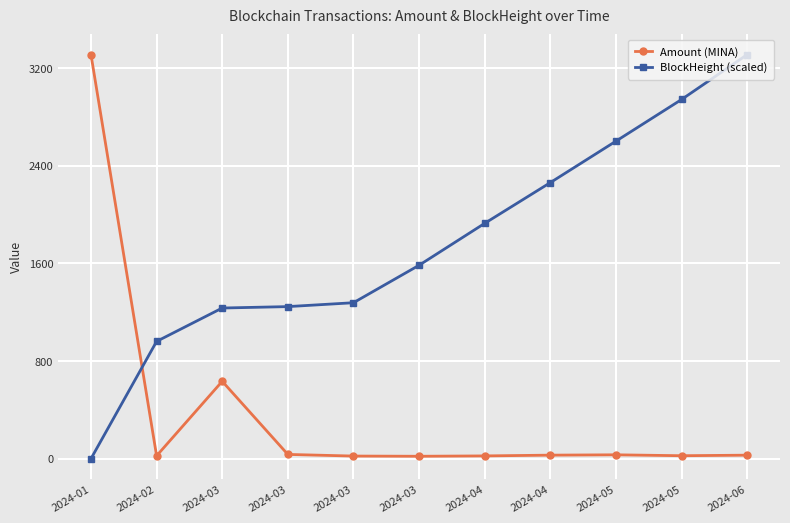

How many series are shown in this chart?

2